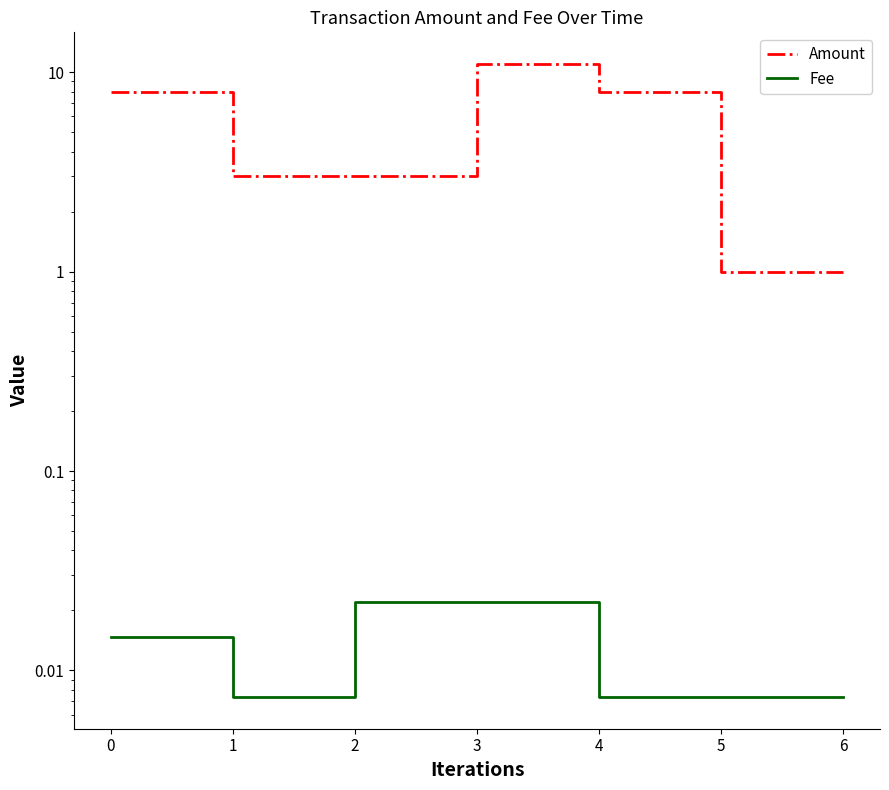

How many lines are shown in the chart?

2